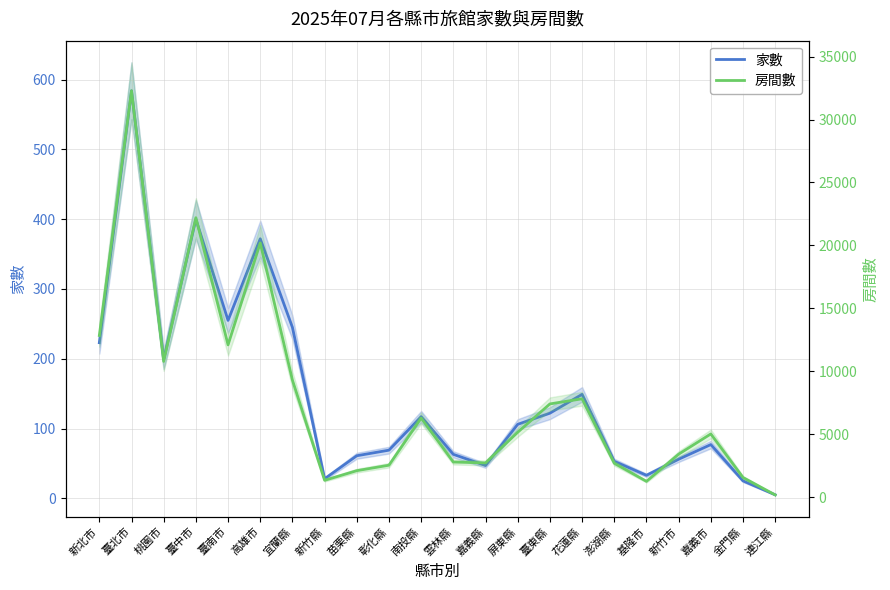

How many data points does each series have?

22